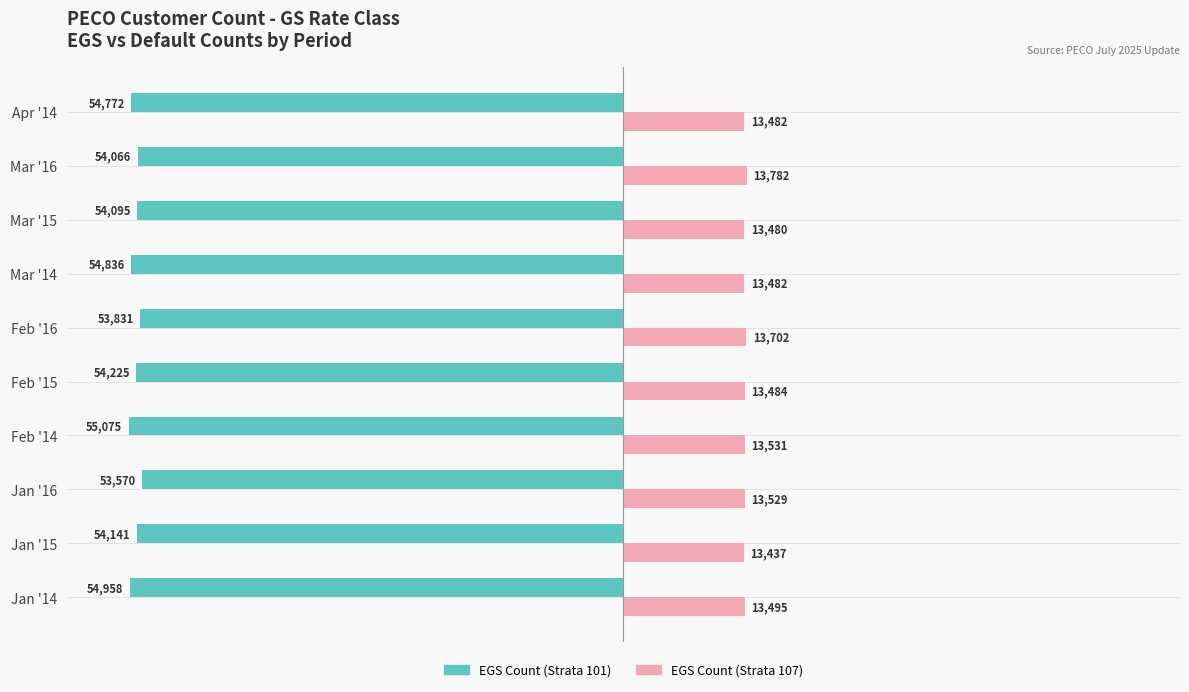

What are all the series names shown in the legend?

EGS Count (Strata 101), EGS Count (Strata 107)